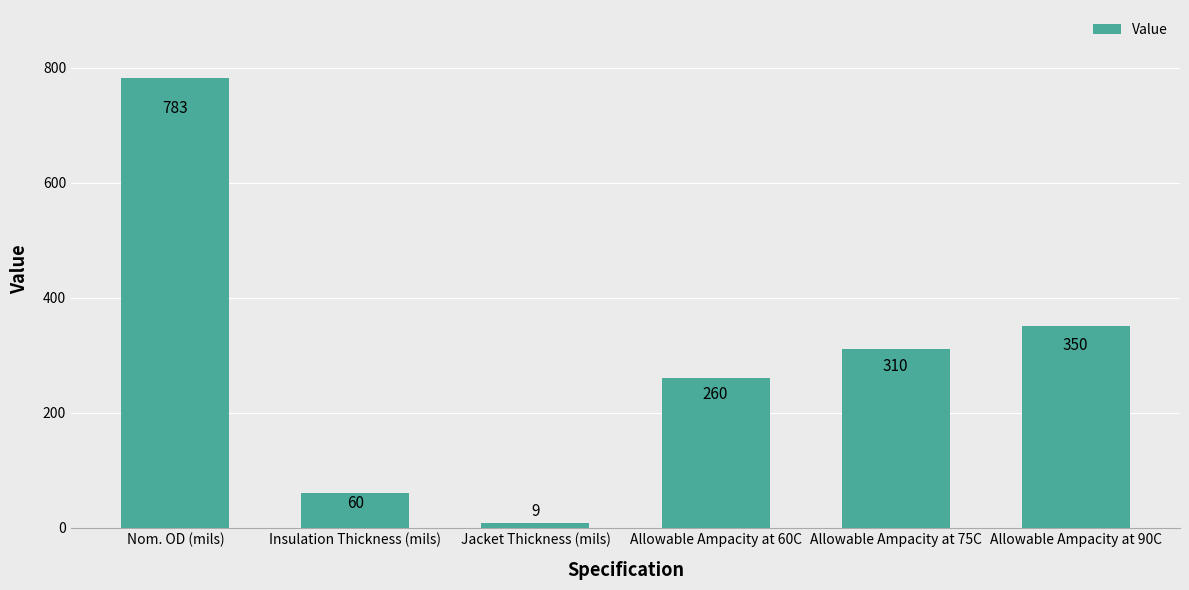

What is the difference between the maximum and minimum values?

774